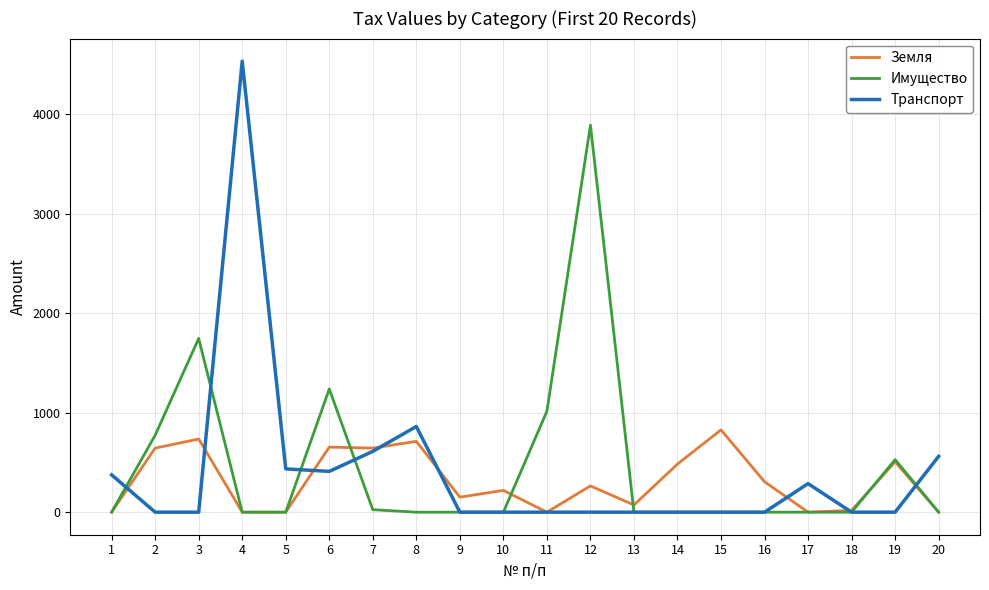

List the series in order of their peak value, lowest first.

Земля, Имущество, Транспорт